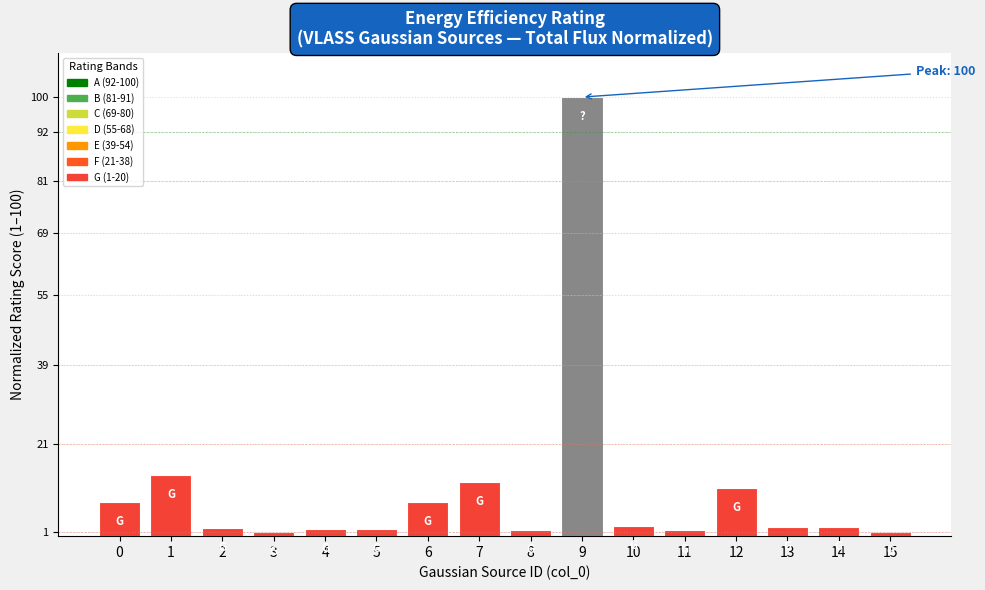

At which category does the chart reach its peak across all series?

9